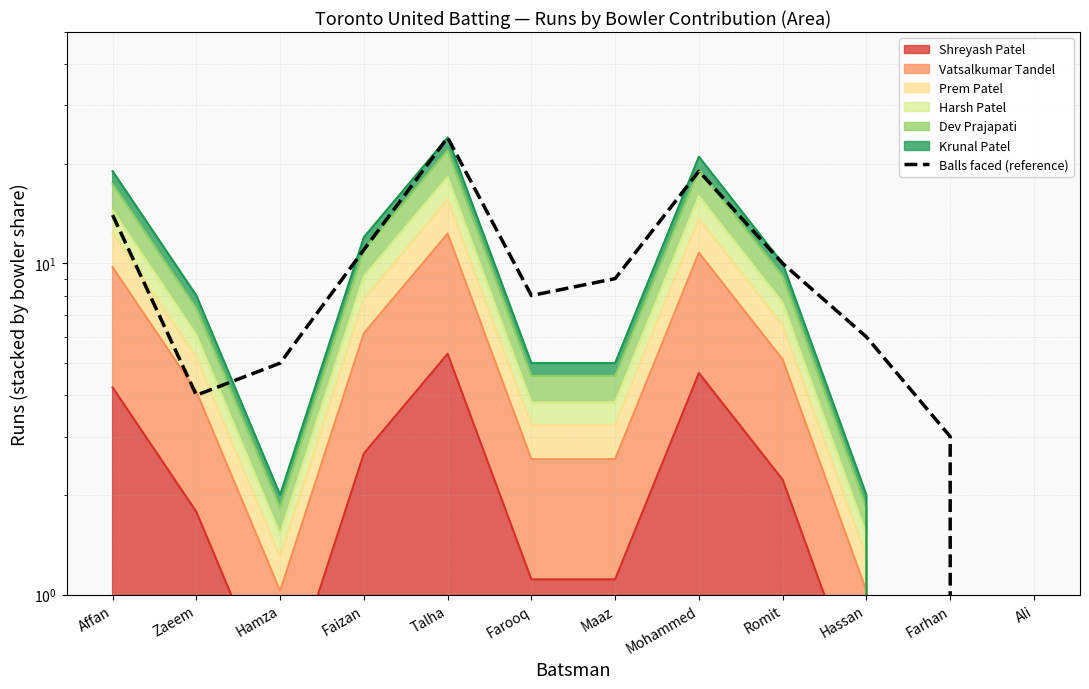

Reading left to right, list all the values displayed in this chart.

Affan=14	Zaeem=4	Hamza=5	Faizan=11	Talha=24	Farooq=8	Maaz=9	Mohammed=19	Romit=10	Hassan=6	Farhan=3	Ali=0